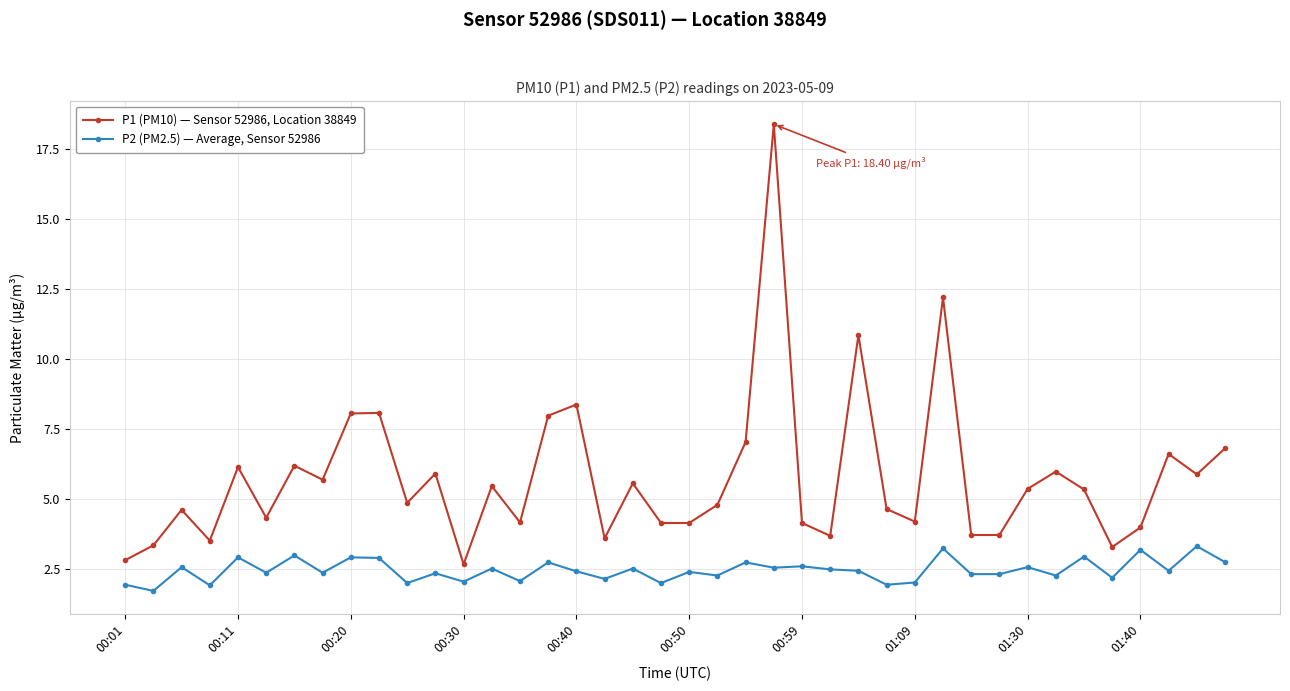

True or false: P2 (PM2.5) — Average, Sensor 52986 and P1 (PM10) — Sensor 52986, Location 38849 intersect in this chart.

False